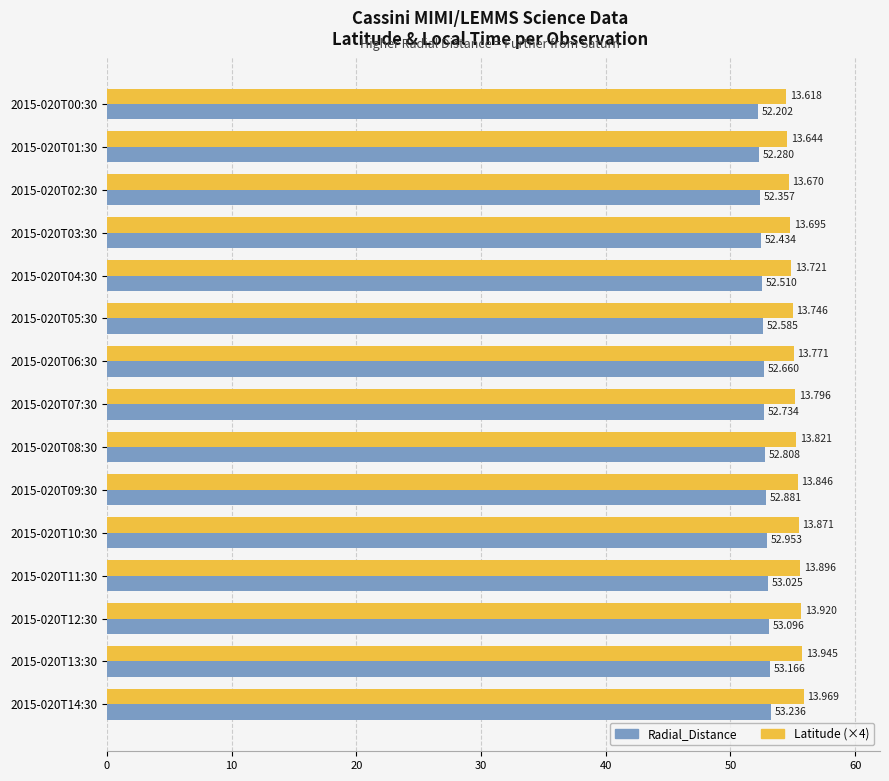

Is the value of Radial_Distance at 2015-020T12:30 greater than the value of Latitude (×4) at 2015-020T13:30?

No